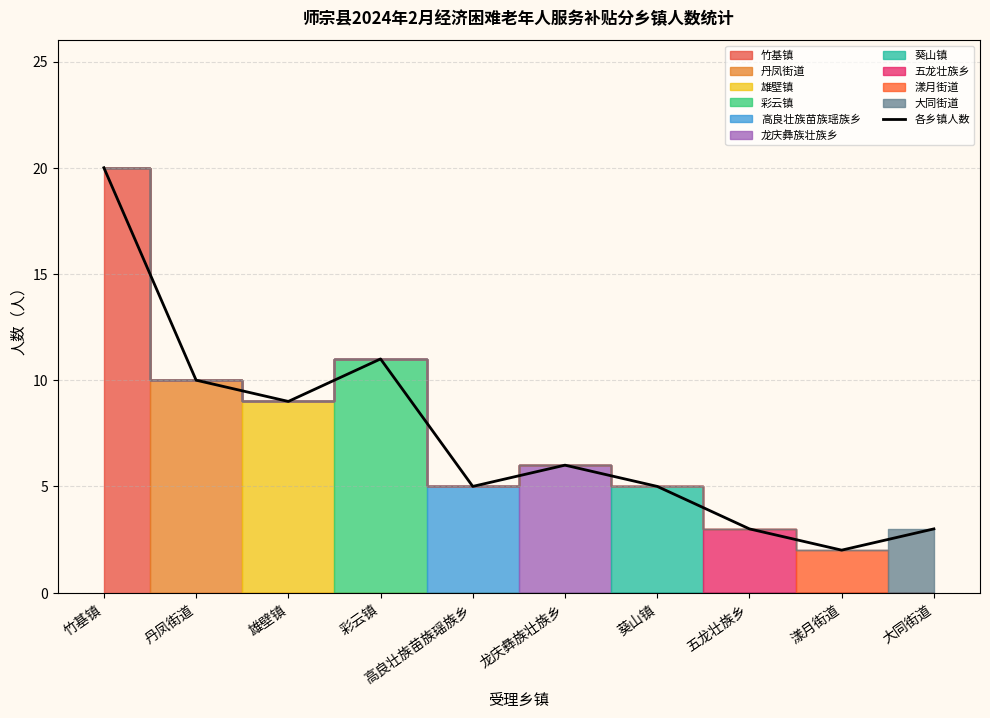

List the labels in order of value, smallest first.

漾月街道, 五龙壮族乡, 大同街道, 高良壮族苗族瑶族乡, 葵山镇, 龙庆彝族壮族乡, 雄壁镇, 丹凤街道, 彩云镇, 竹基镇